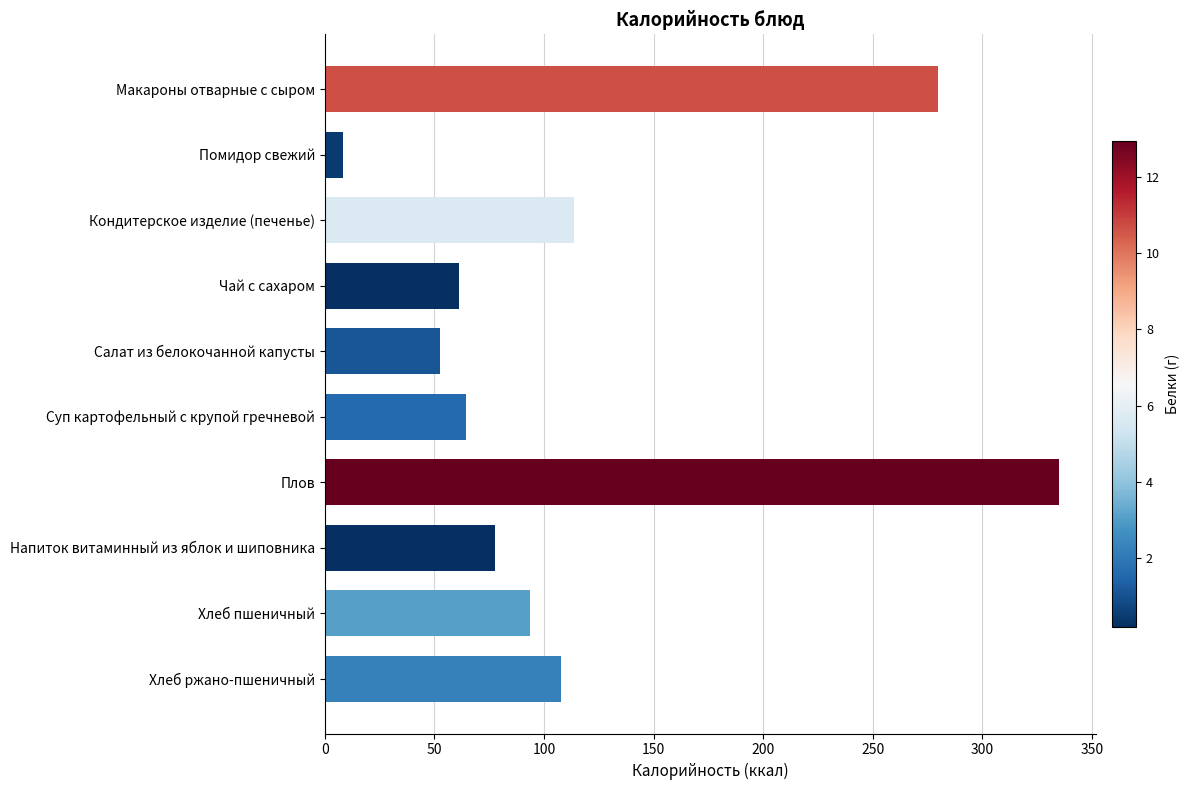

Is it true that the value at Помидор свежий is 8.1?

True